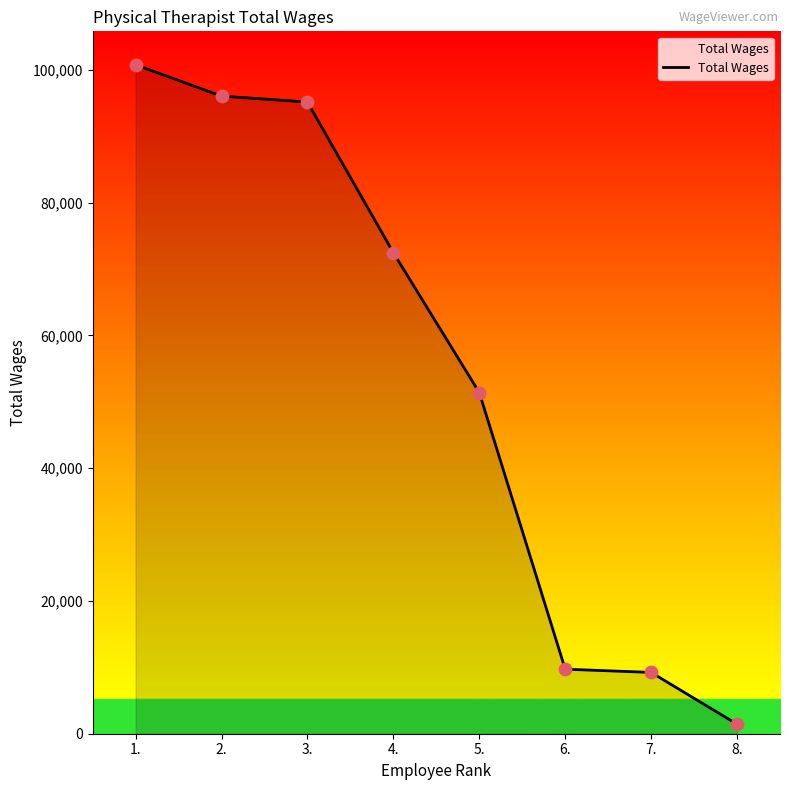

What is the change in value from 4. to 8.?

-71030